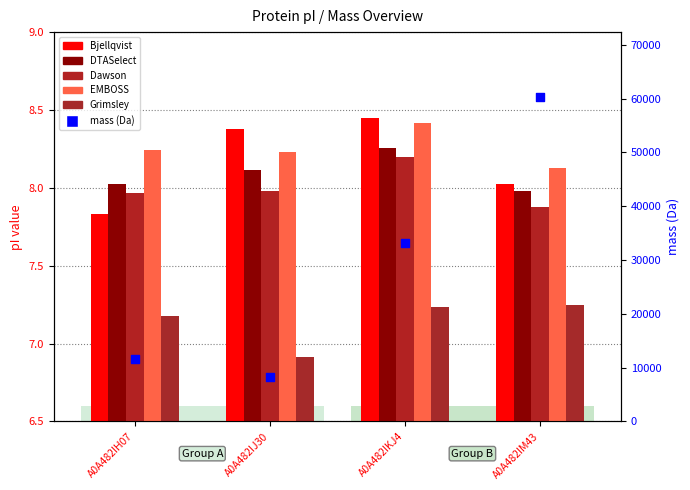

Which series contains the highest Y value?

mass (Da)